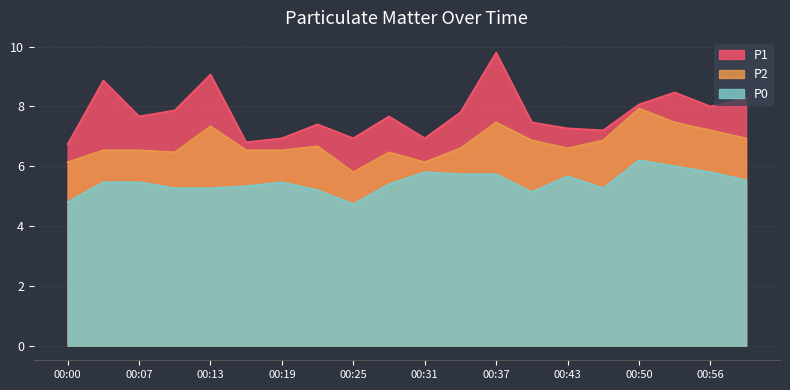

What is the minimum value for P0?

4.7